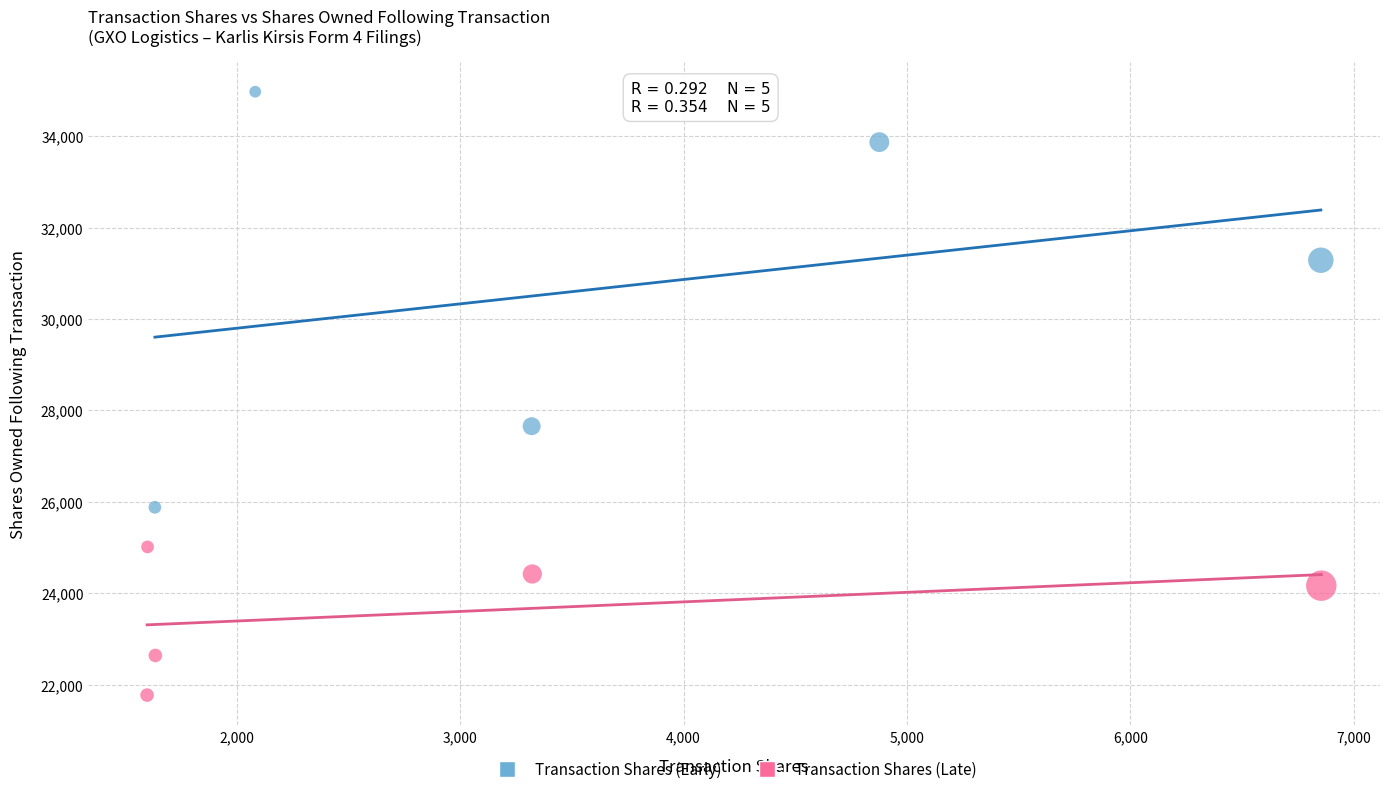

Which series contains the highest Y value?

Transaction Shares (Early)